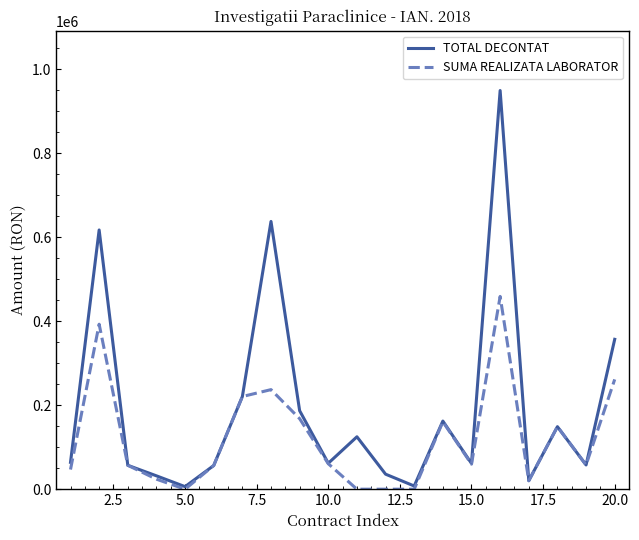

How many lines are shown in the chart?

2